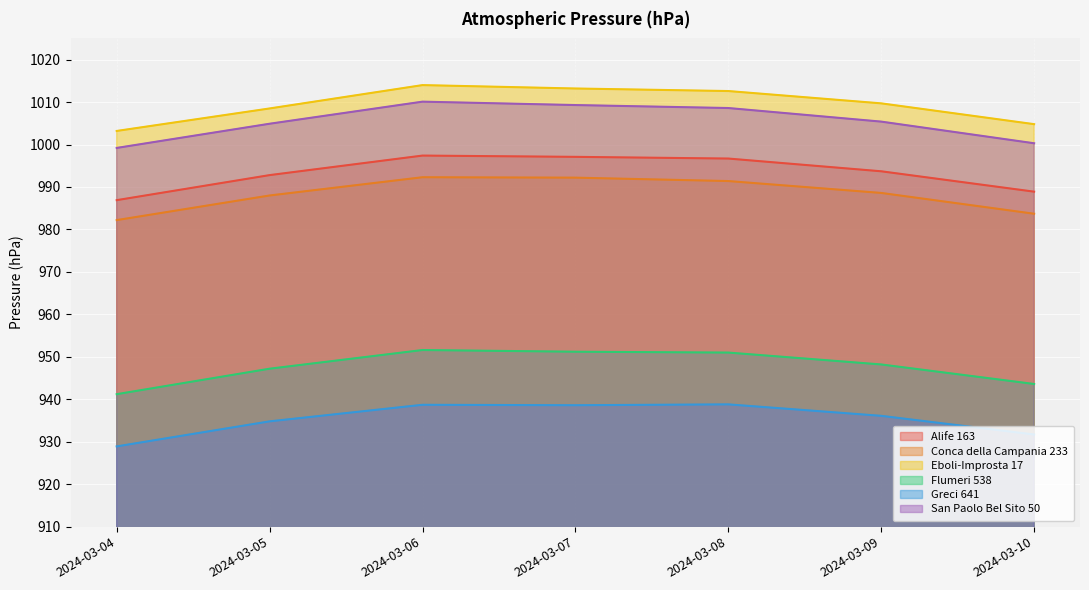

Rank the categories by Alife 163 value from lowest to highest.

2024-03-04, 2024-03-10, 2024-03-05, 2024-03-09, 2024-03-08, 2024-03-07, 2024-03-06